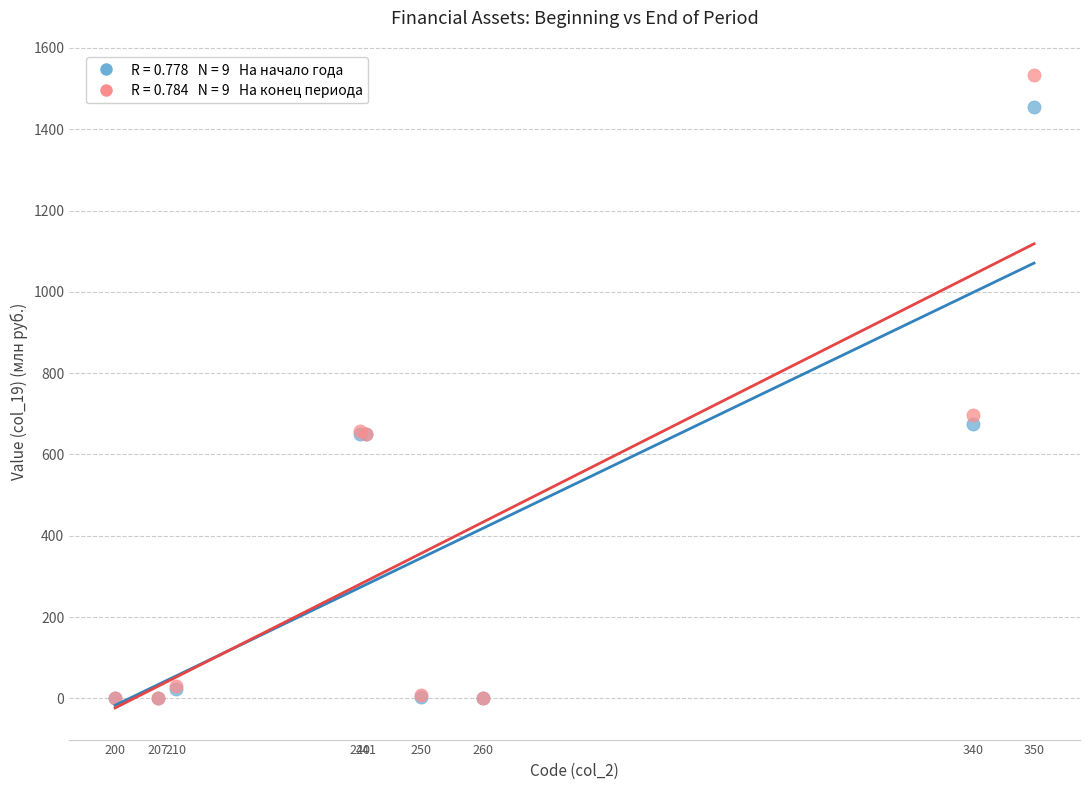

Across all series, what Y value is closest to 766?

697.0